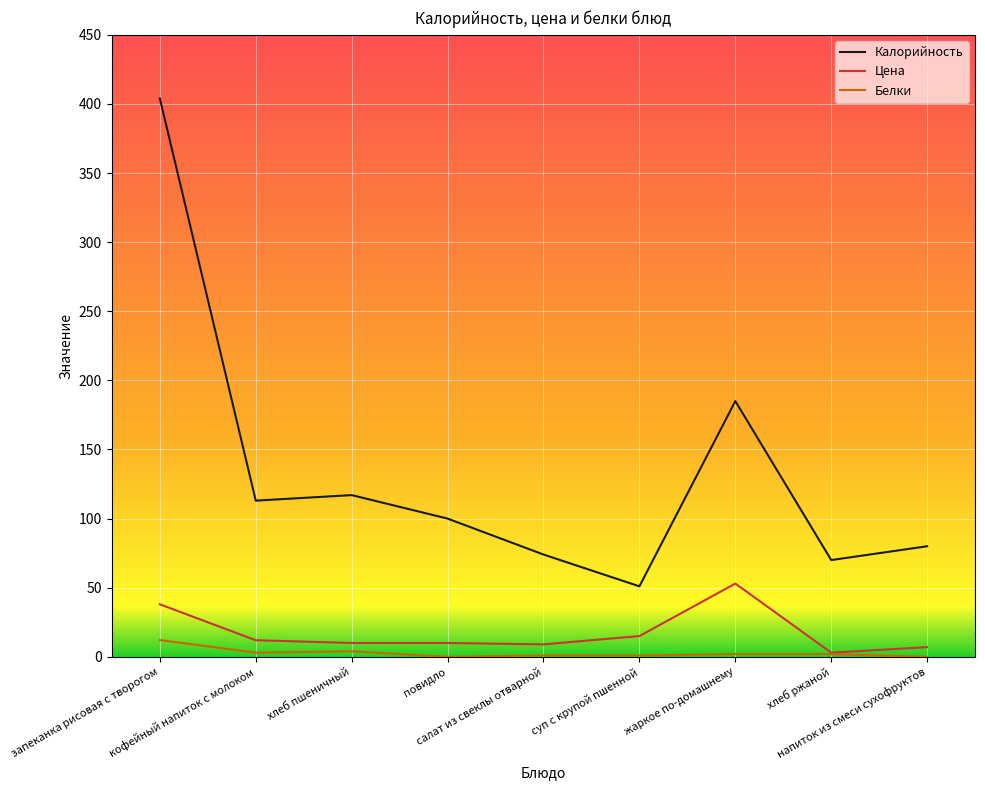

Is this an area chart (filled region under the line)?

No